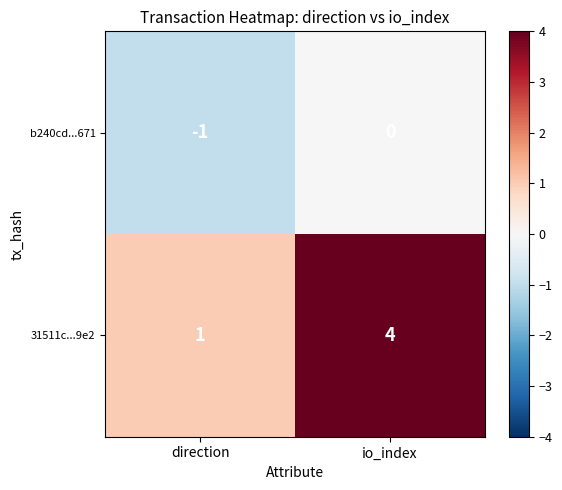

Which series has the largest range (max minus min)?

31511c...9e2